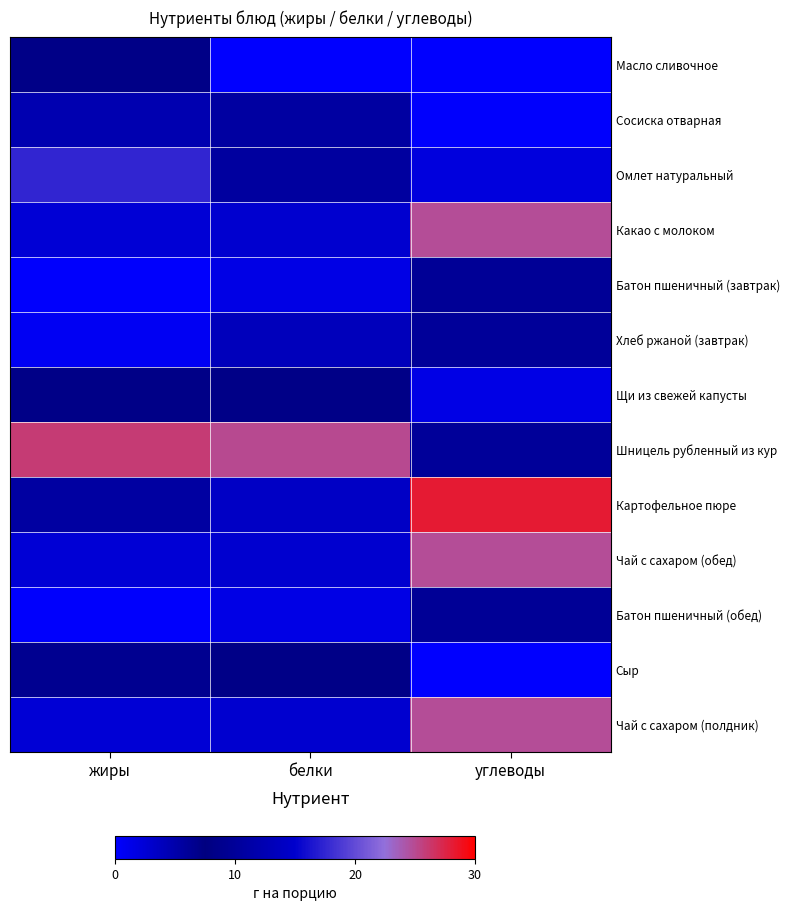

At which category is the sum across all series the highest?

углеводы